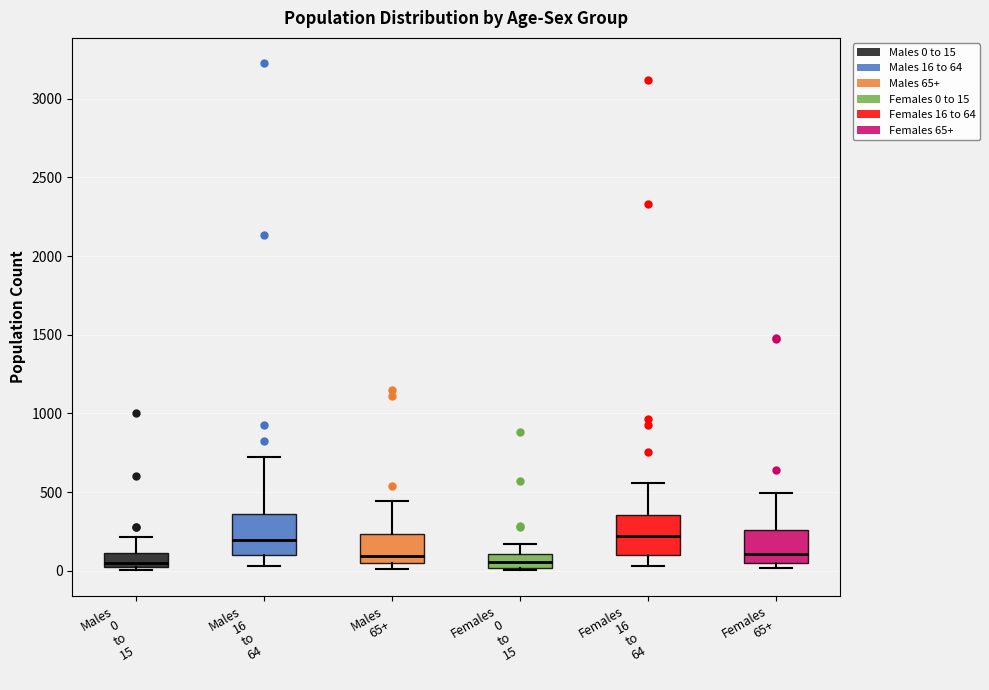

Reading left to right, transcribe this box plot: for each box, give where its median line is, the range the box spans, and where its two whiskers end, as read against the y-axis. The values are not printed on the chart, so give them approximately, as read against the axis.

Males 0 to 15: median 50, box 0 to 100, whiskers 0 (just below the box's lower edge) to 200
Males 16 to 64: median 200, box 100 to 350, whiskers 50 to 700
Males 65+: median 100, box 50 to 250, whiskers 0 to 450
Females 0 to 15: median 50, box 0 to 100, whiskers 0 (just below the box's lower edge) to 150
Females 16 to 64: median 200, box 100 to 350, whiskers 50 to 550
Females 65+: median 100, box 50 to 250, whiskers 0 to 500